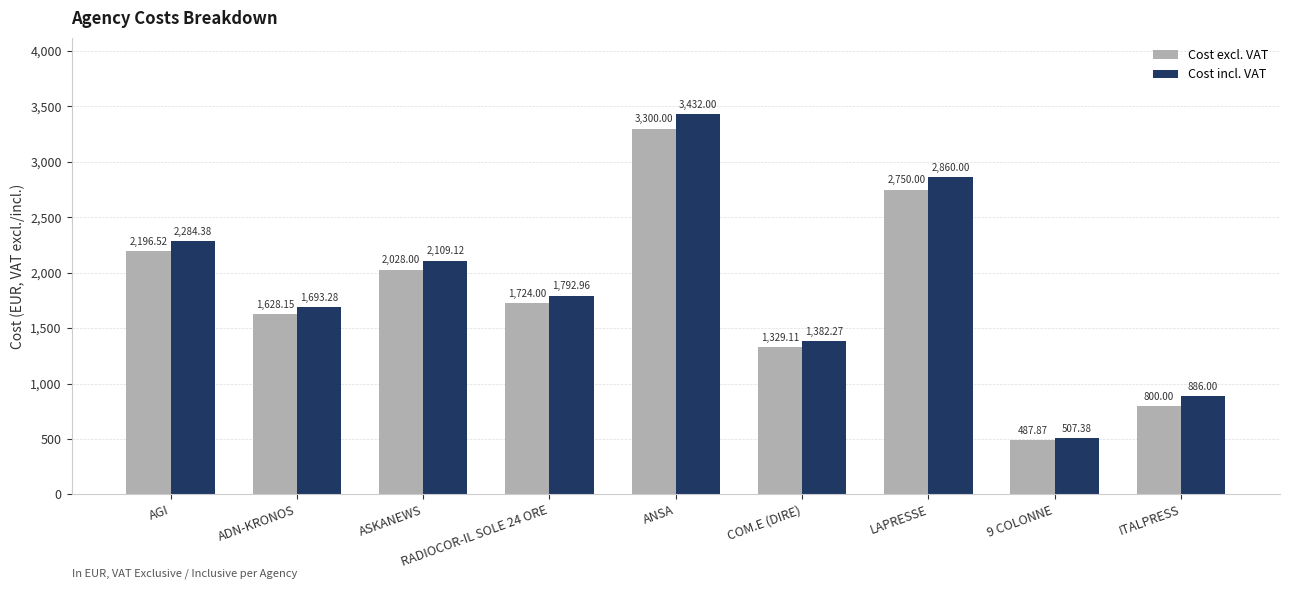

What is the difference between the highest and lowest values at COM.E (DIRE)?

53.2